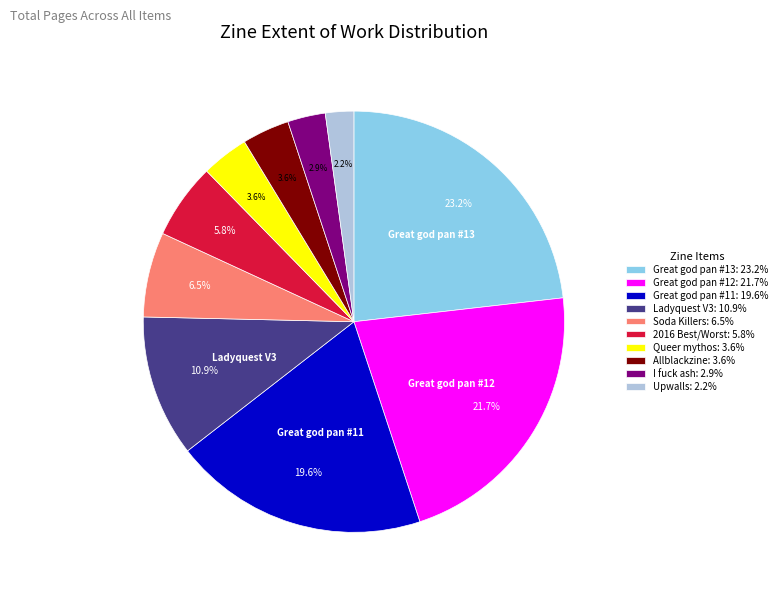

Does Great god pan #12: 21.7% represent more than half of the total?

No